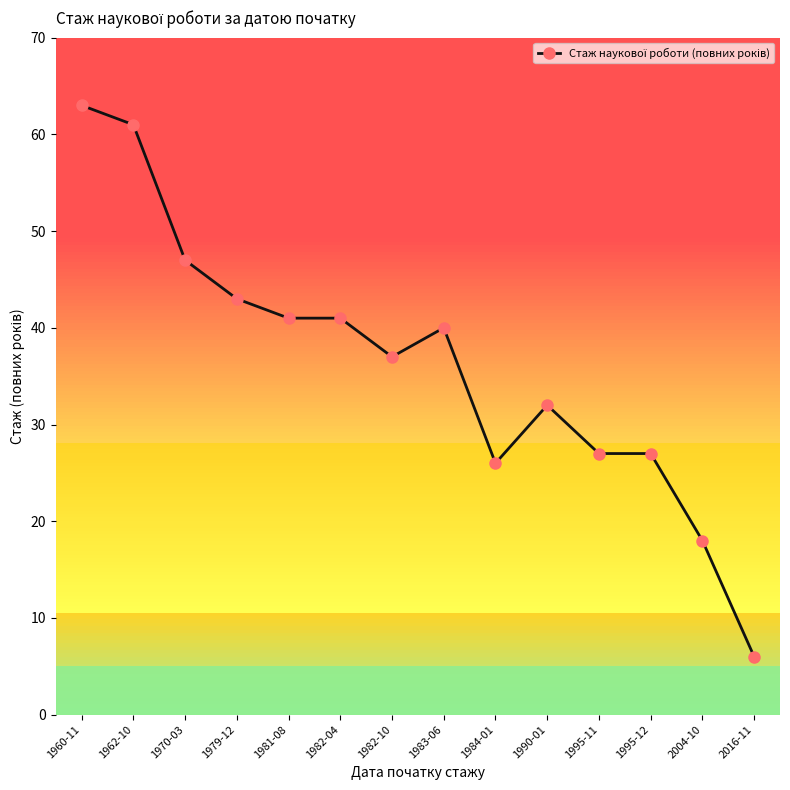

What is the minimum value shown in the chart?

6